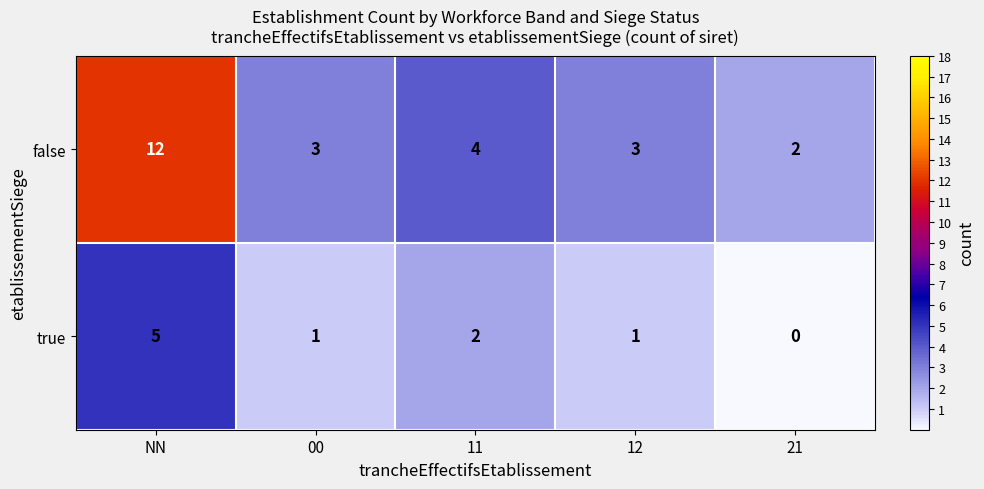

What is the difference between the maximum and minimum values in the true series?

5